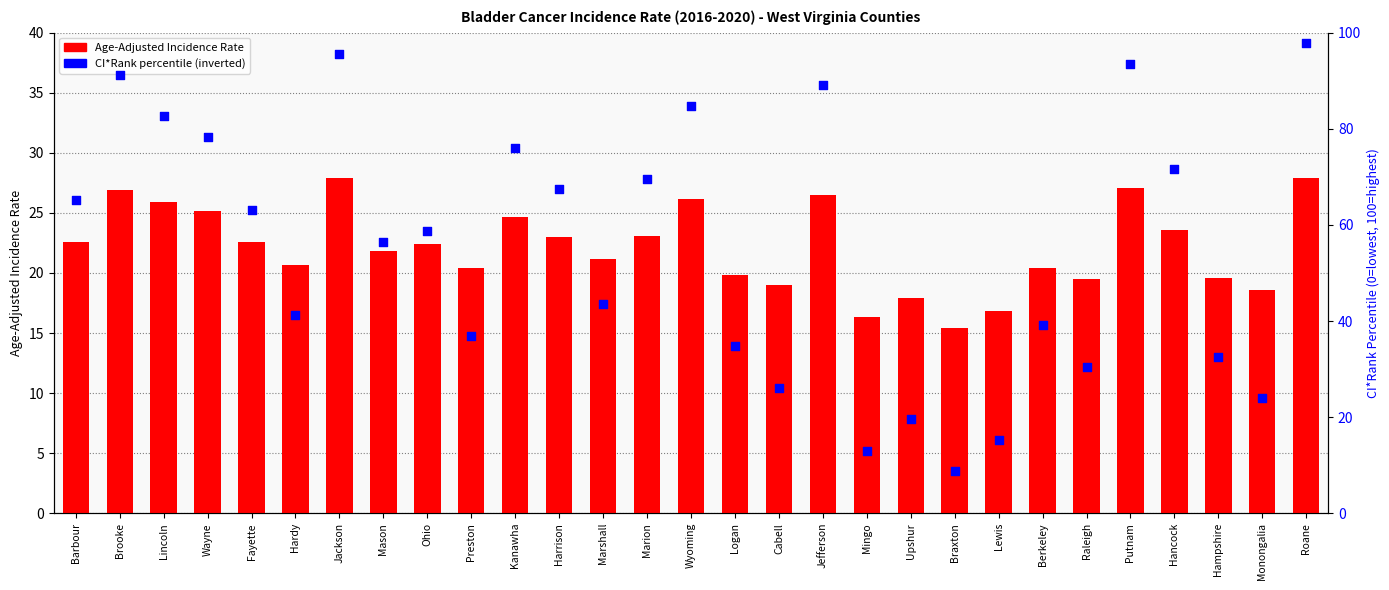

Which series contains the lowest Y value?

CI*Rank (percentile)